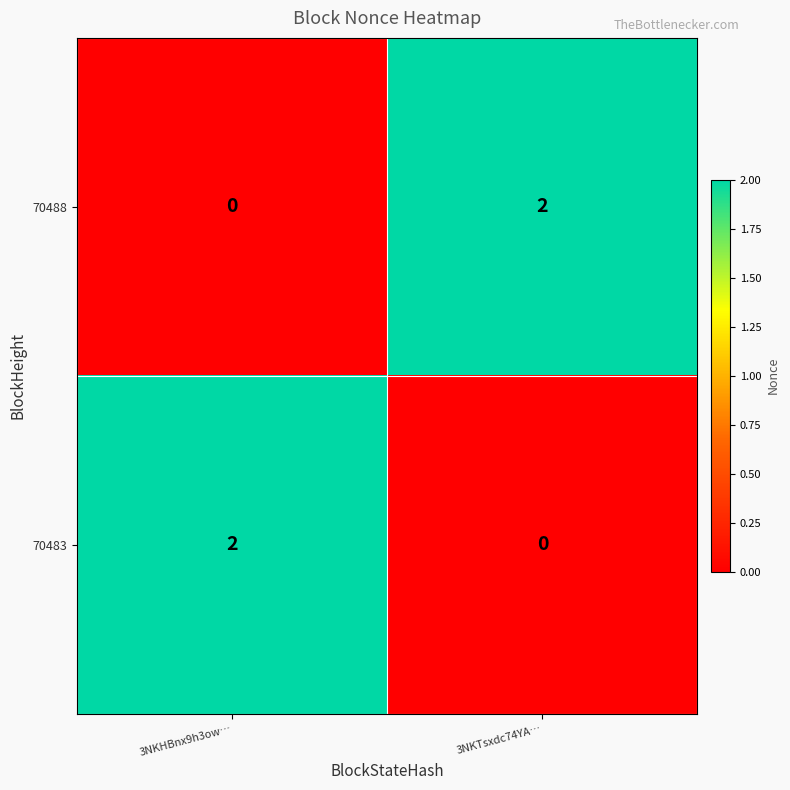

How many data points in 70488 are less than 2?

1